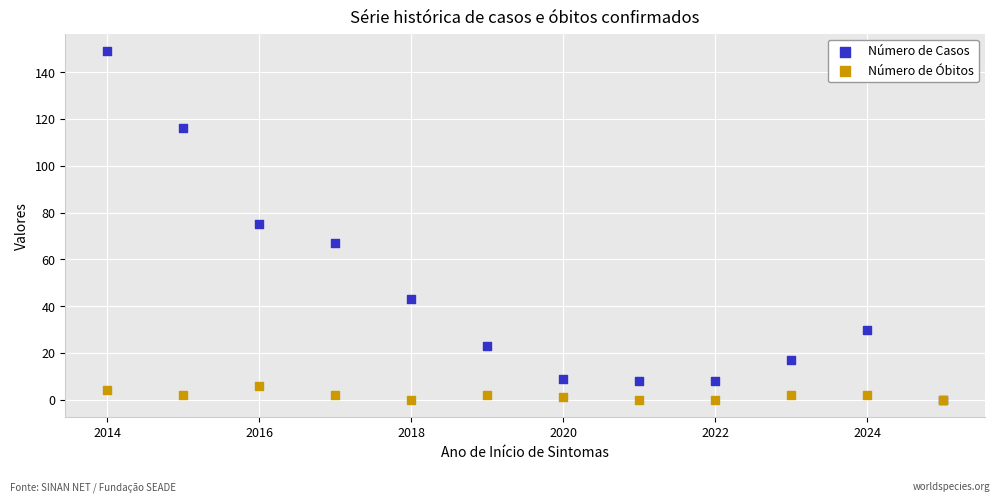

Which series reaches the maximum Y coordinate?

Número de Casos